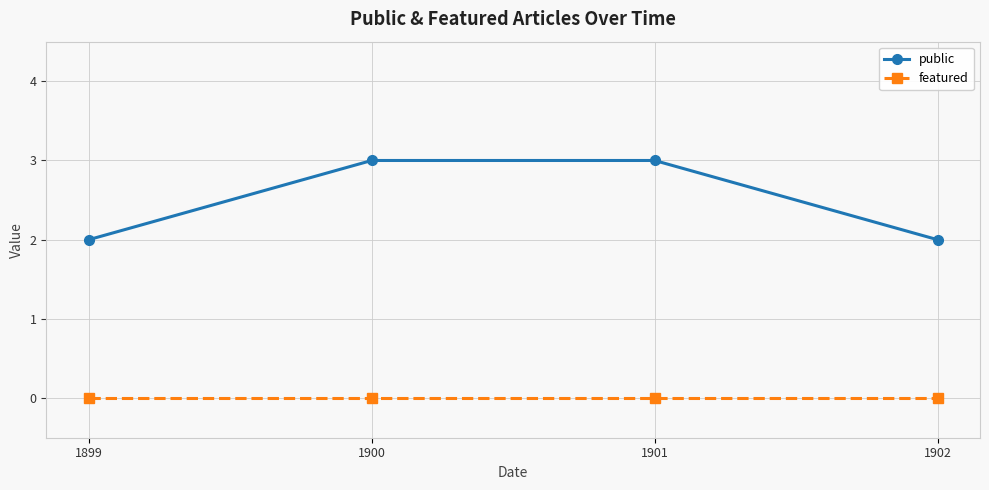

Which series changed the most between 1899 and 1900?

public